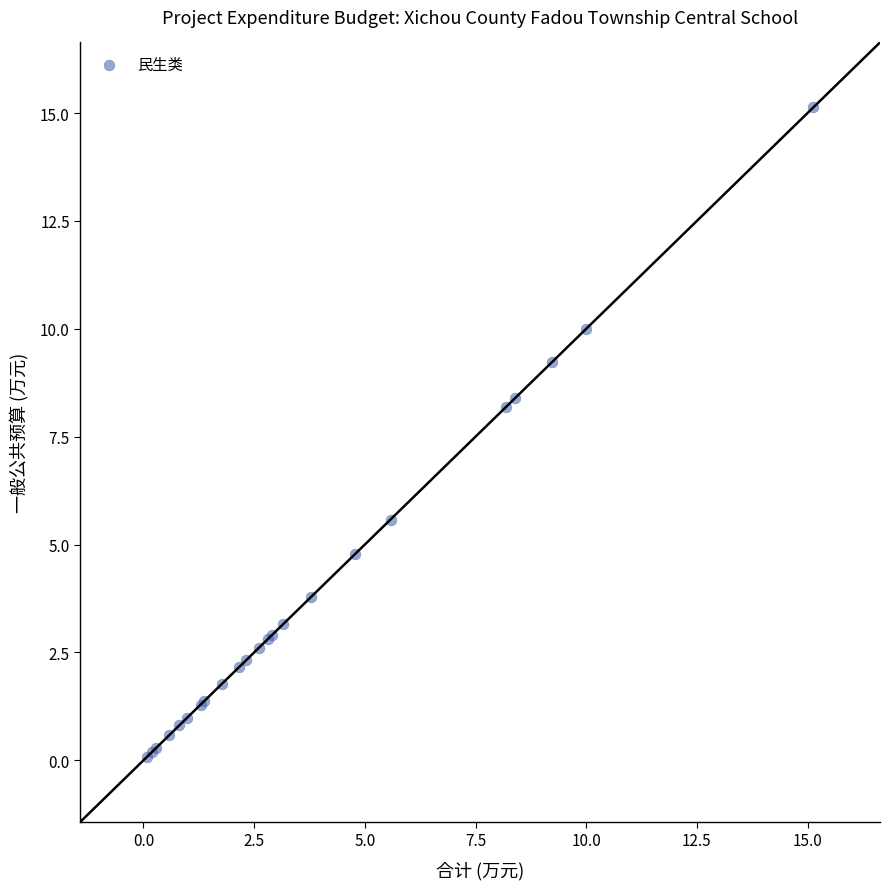

What Y value in the scatter plot is closest to 7?

8.2